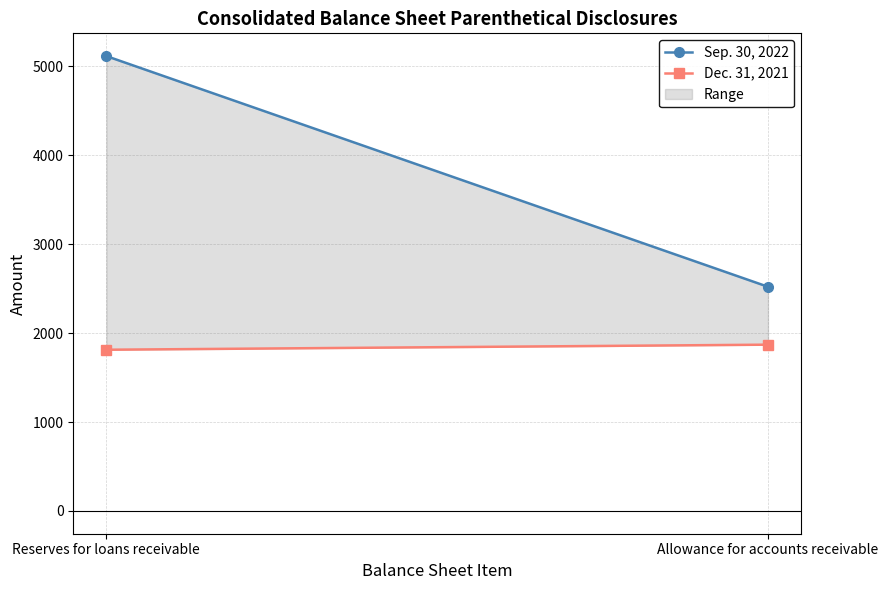

What is the total value across all series at Allowance for accounts receivable?

4391